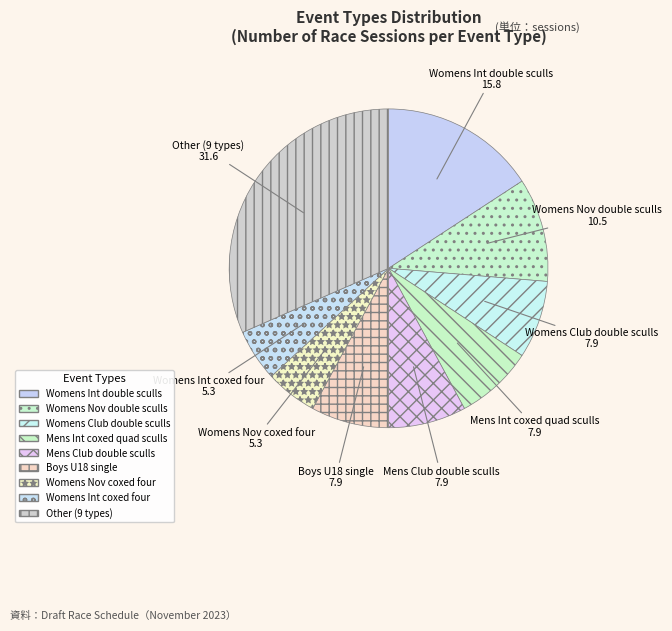

Is the sum of Mens Club double sculls and Boys U18 single greater than half?

No